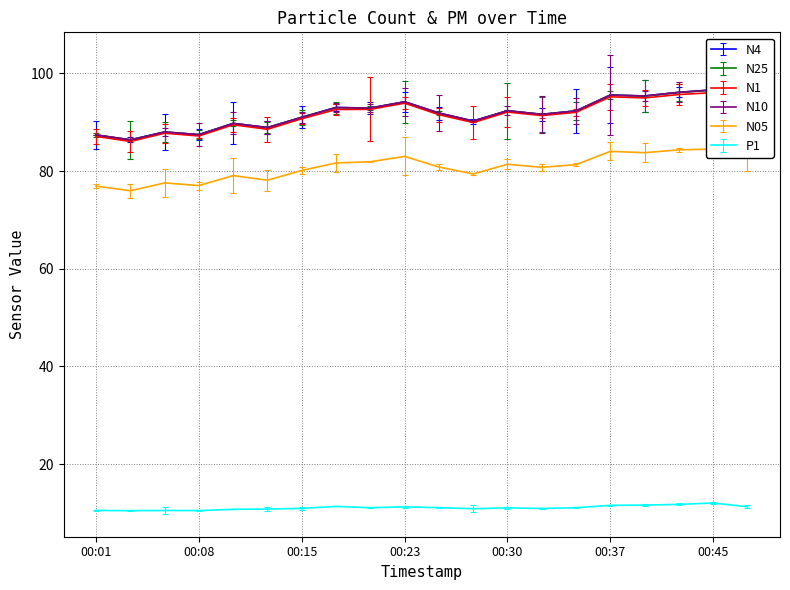

True or false: N05 and N1 intersect in this chart.

False